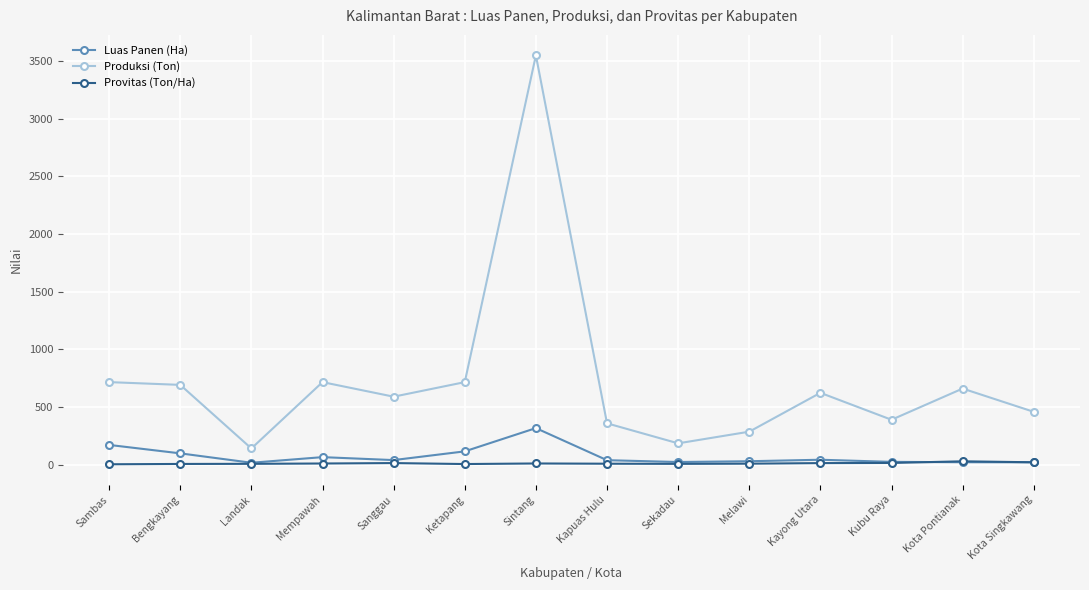

True or false: Provitas (Ton/Ha) and Produksi (Ton) intersect in this chart.

False